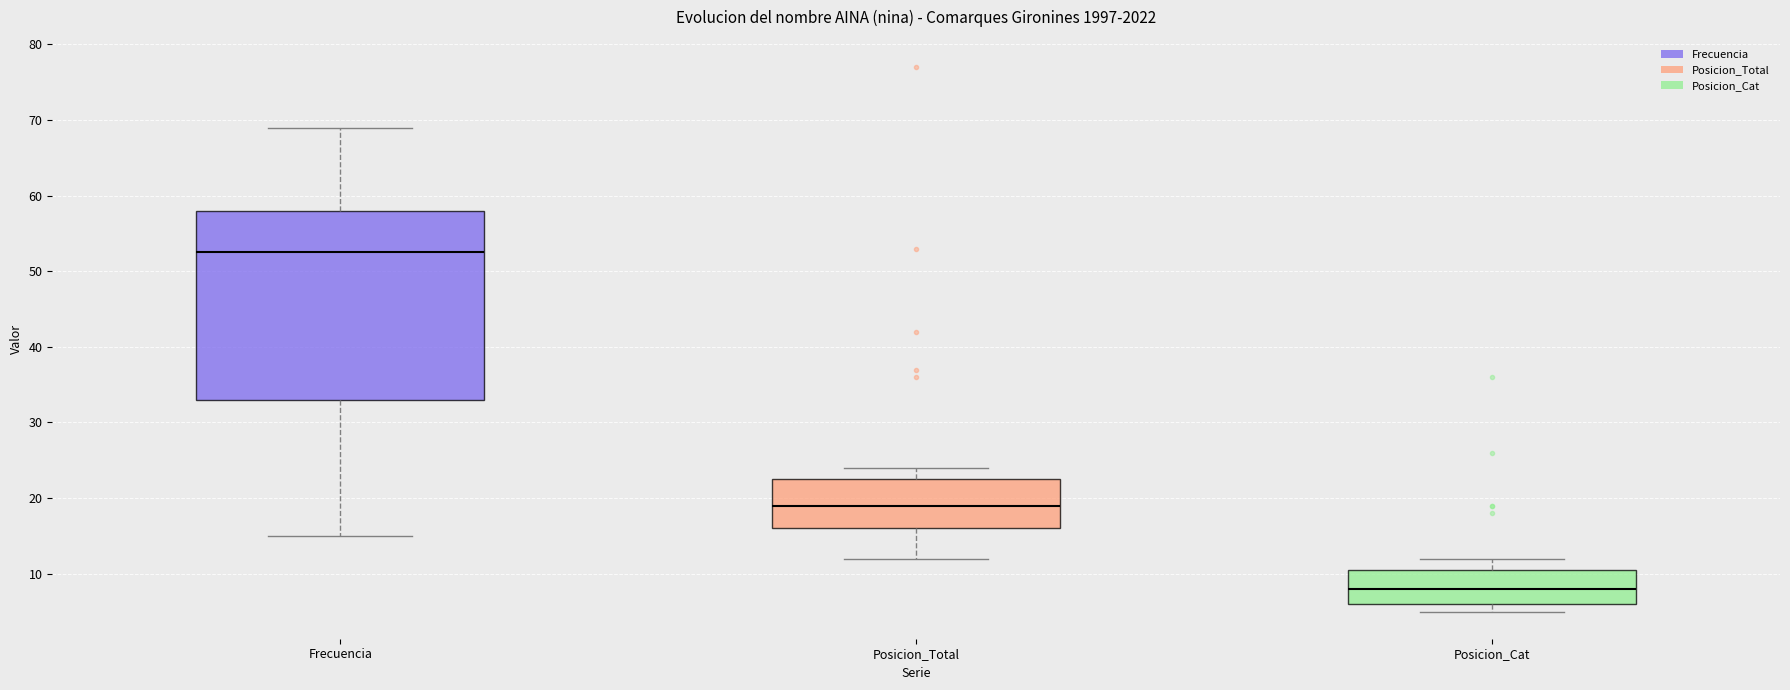

Which box has the lowest median line?

Posicion_Cat